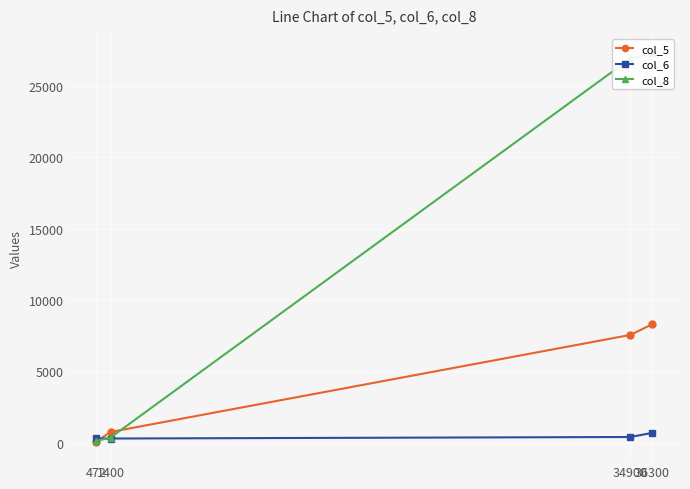

Is it true that col_5 equals 39 at 472?

False